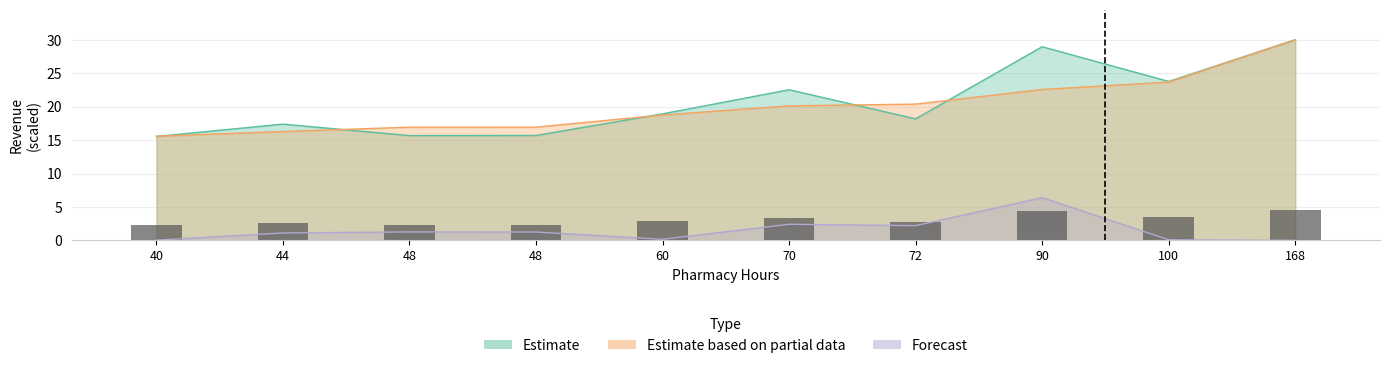

At which label is Forecast closest to 3?

70